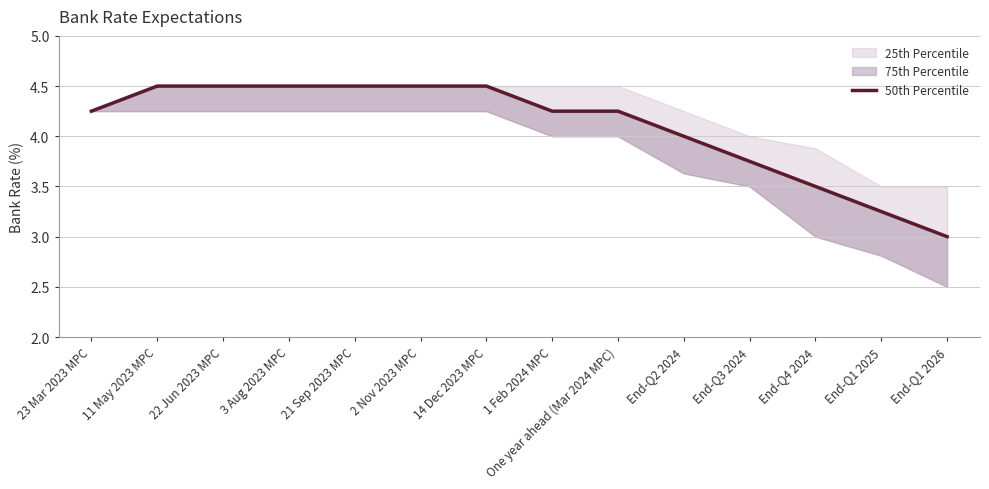

What position from the right is 14 Dec 2023 MPC?

8